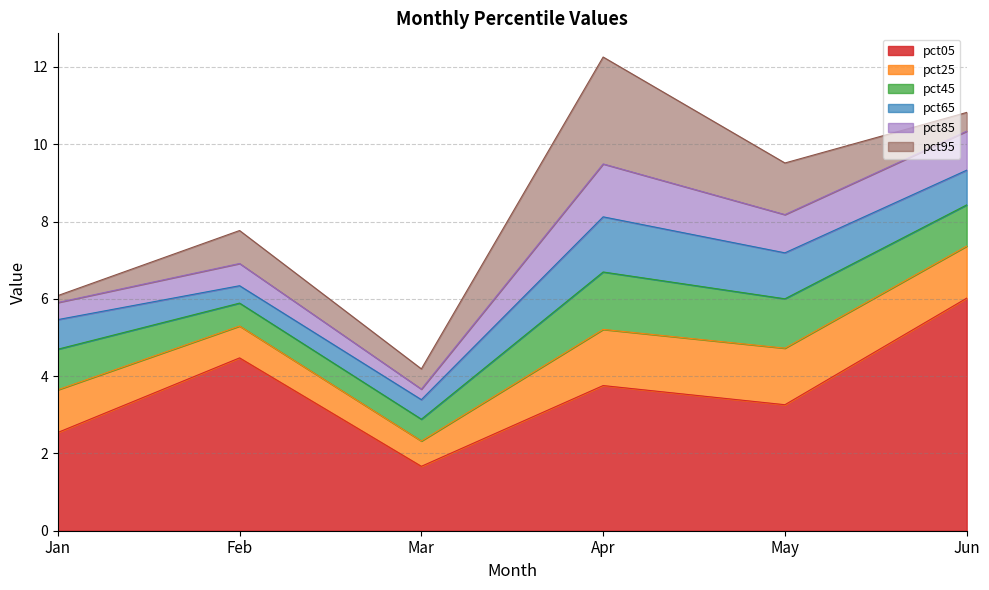

Which has a higher value, Feb or Apr?

Feb